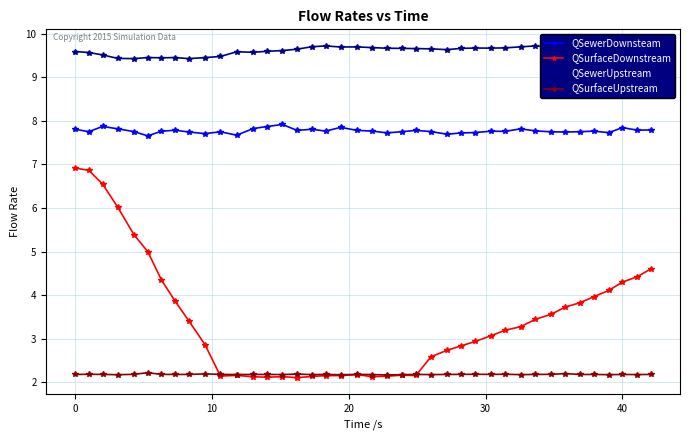

Which series has the largest total across all categories?

QSewerUpstream